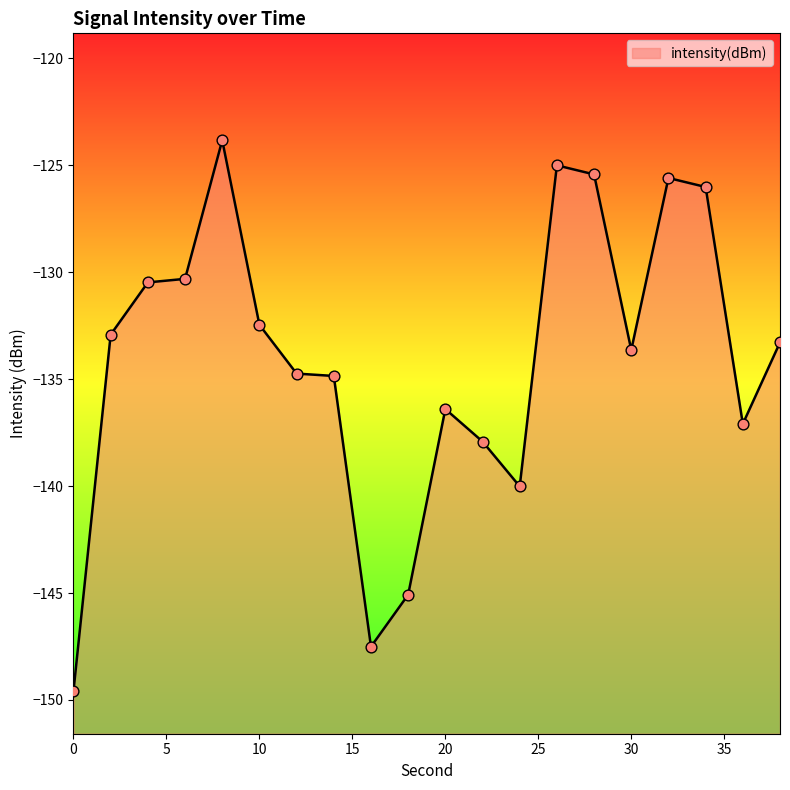

What is the change in value from 0 to 30?

+15.9